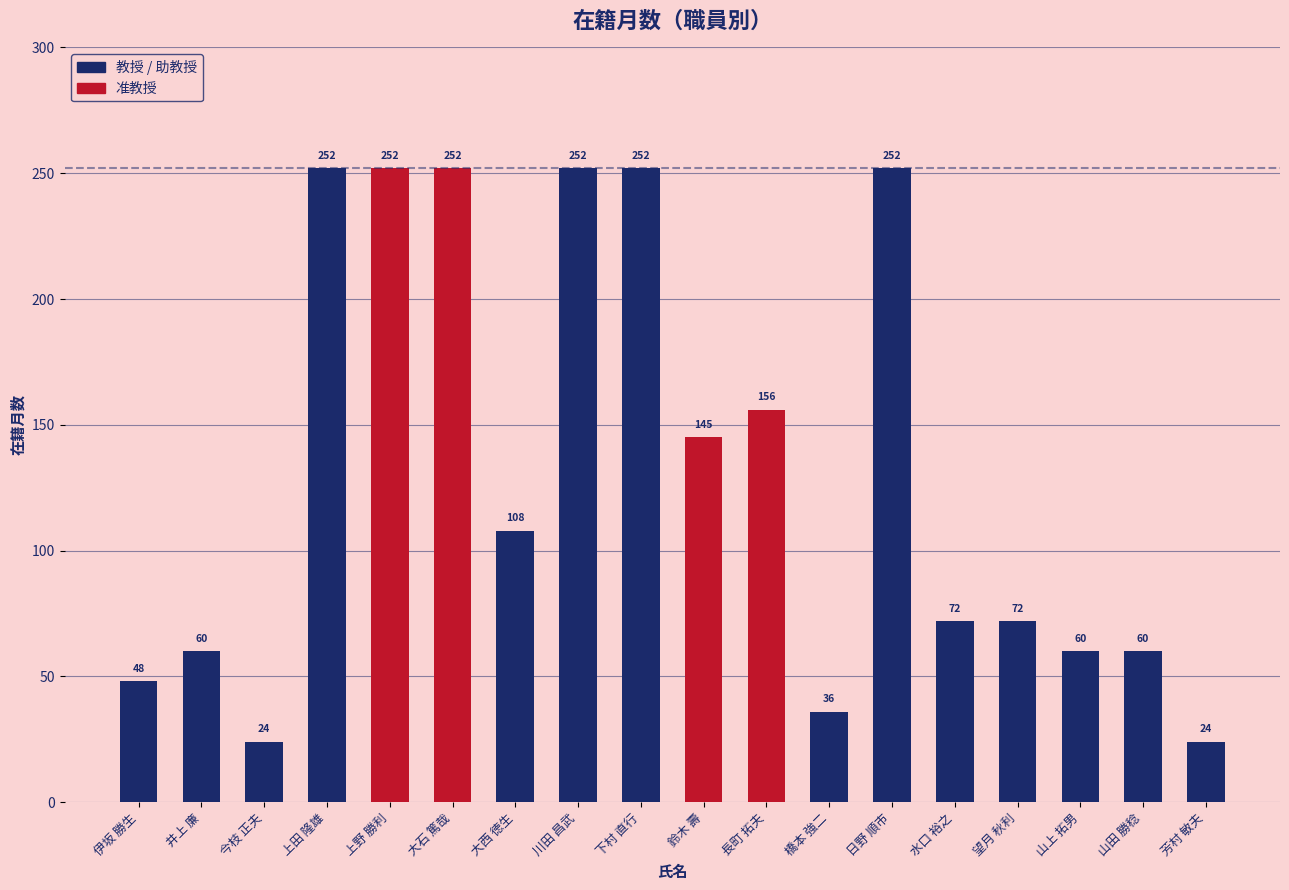

What is the sum of the values at 伊坂 勝生 and 下村 直行?

300